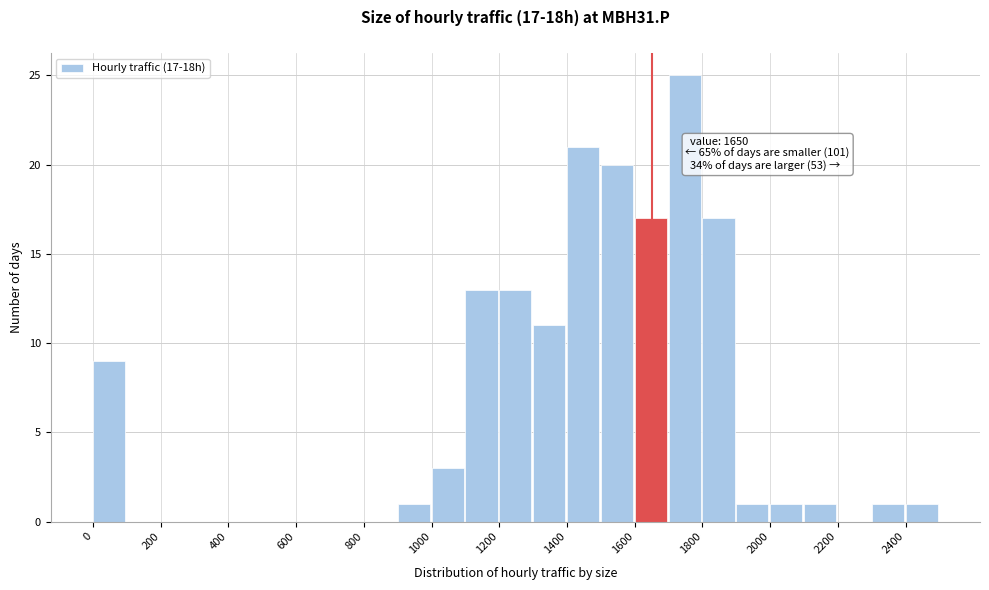

Over which range of the x-axis is the bar tallest?

1700 to 1800